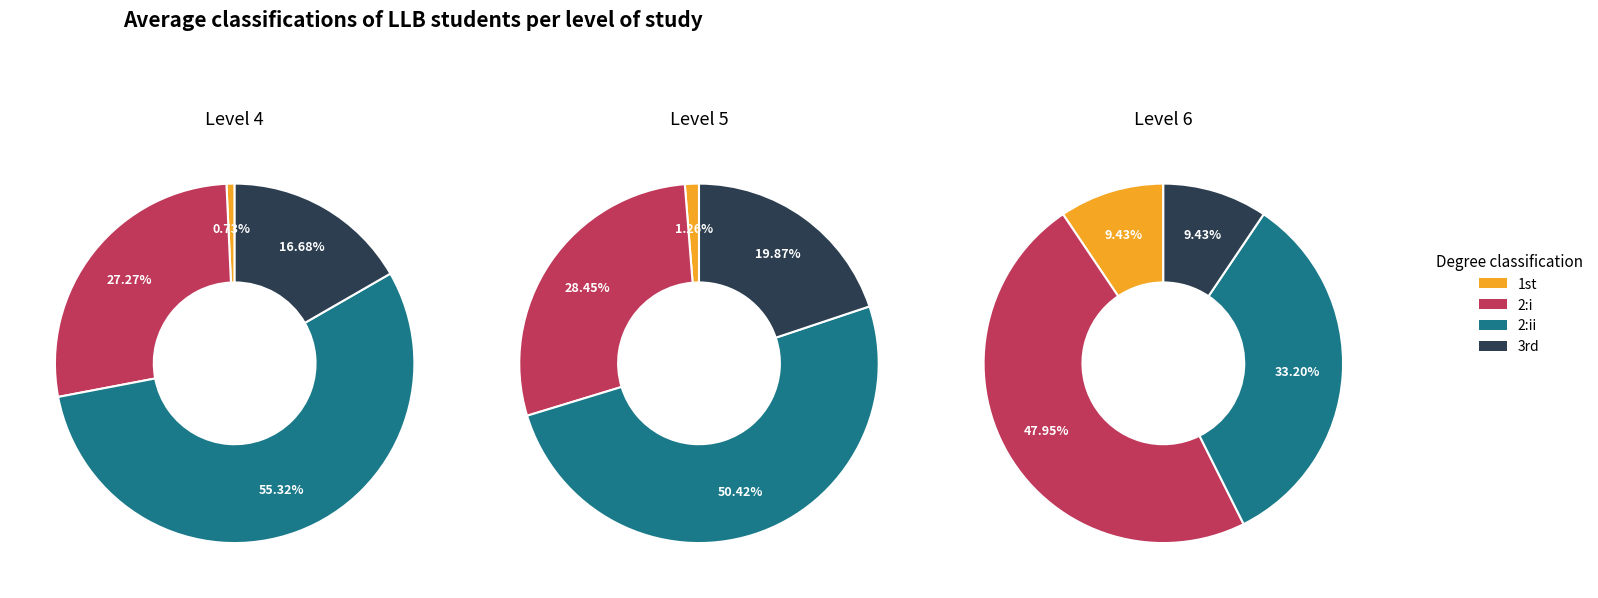

The 2 slice represents 55% of the pie. True or false?

True